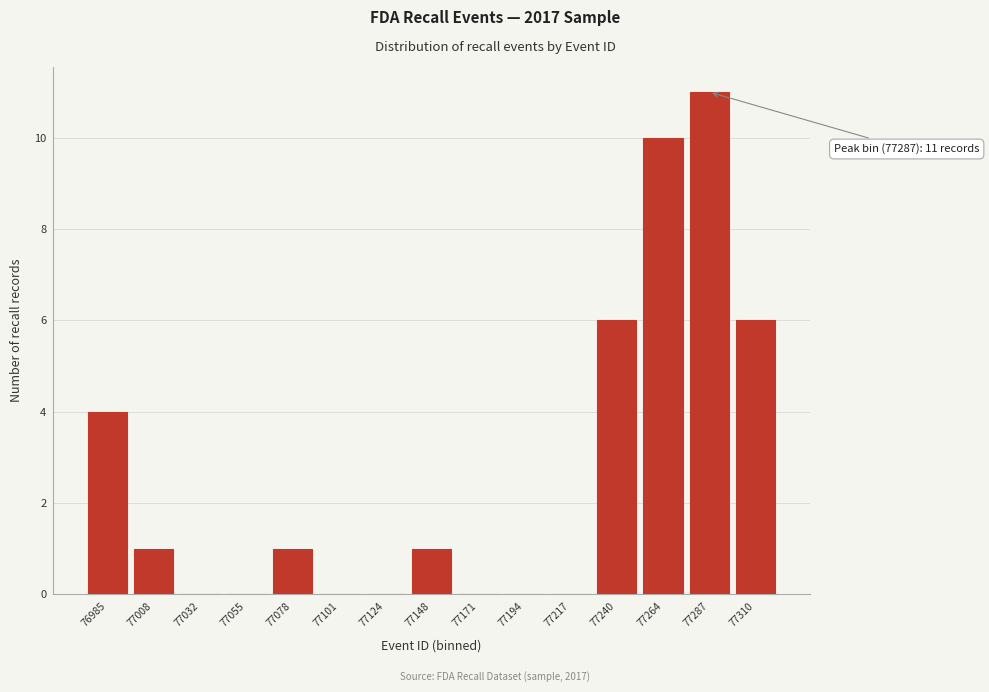

Which range on the x-axis has the tallest bar?

77275 to 77300